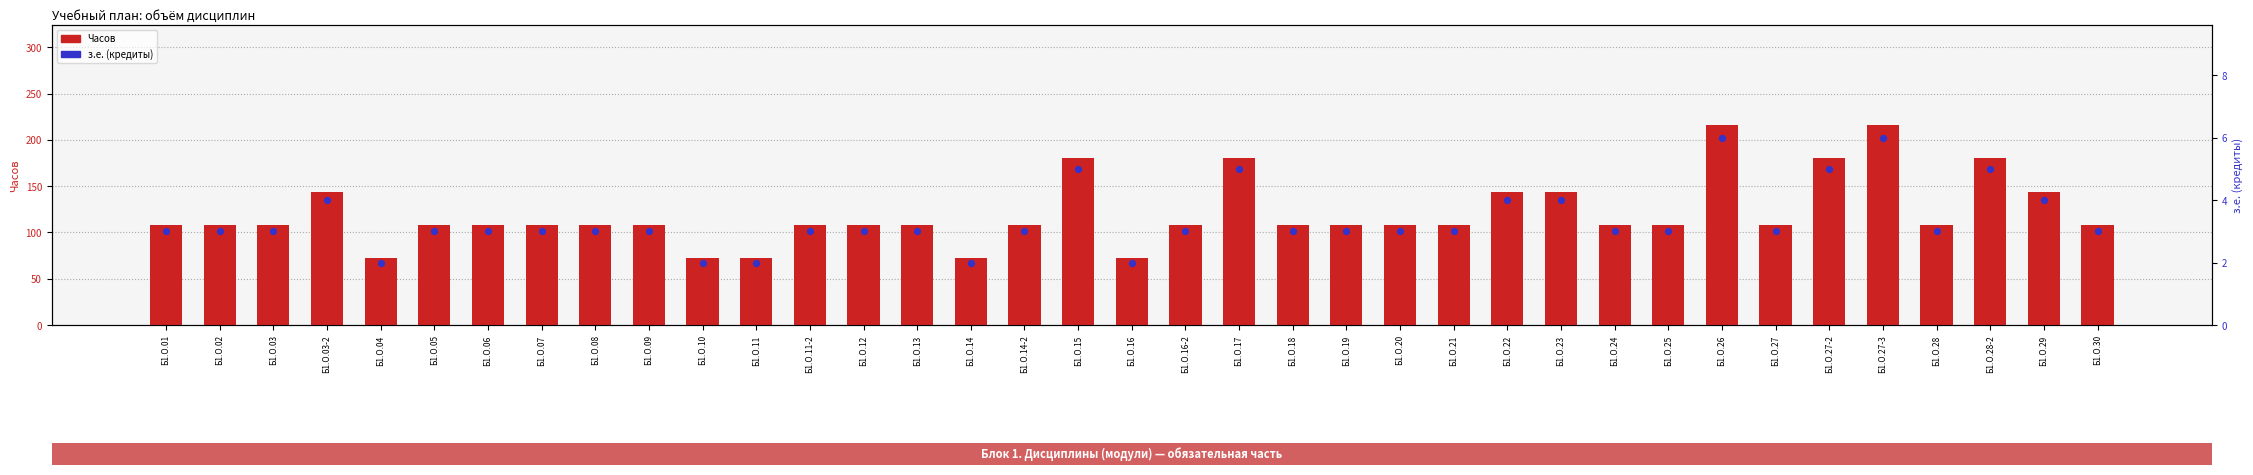

Is the value of з.е. (кредиты) at Б1.О.28-2 greater than the value of Часов at Б1.О.20?

No